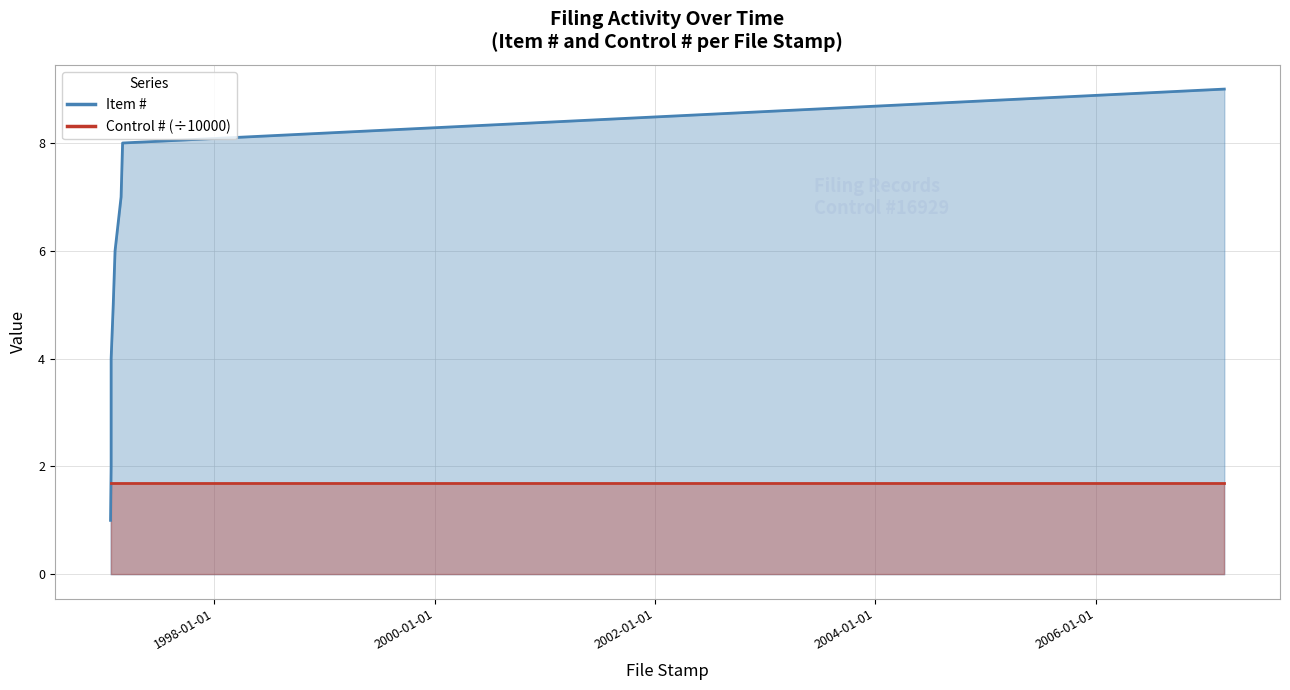

How many data points are above 5?

4